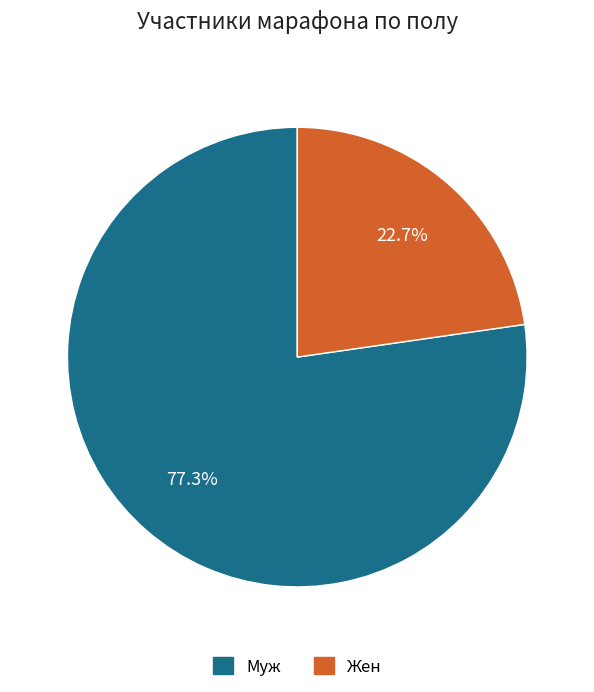

How much of the chart is everything except Жен?

77.3%